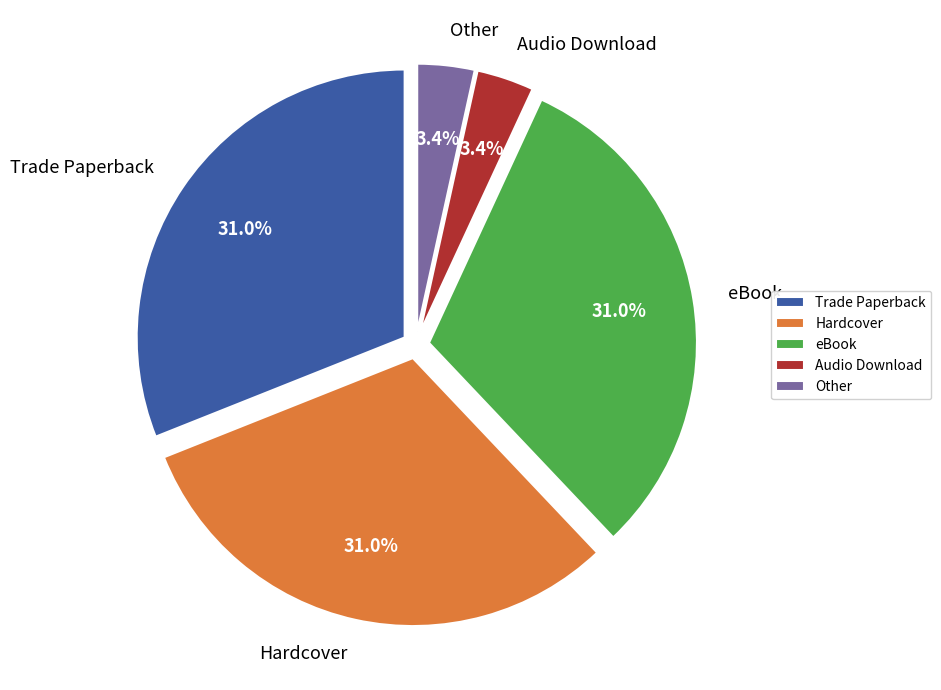

Is there any slice that represents more than half of the pie?

No